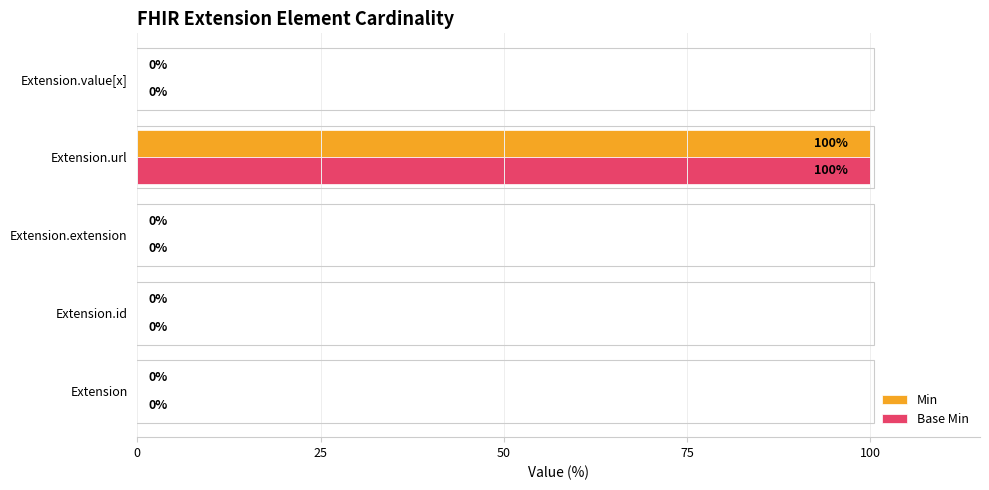

Is the value of Min at Extension.url greater than the value of Base Min at Extension.id?

Yes